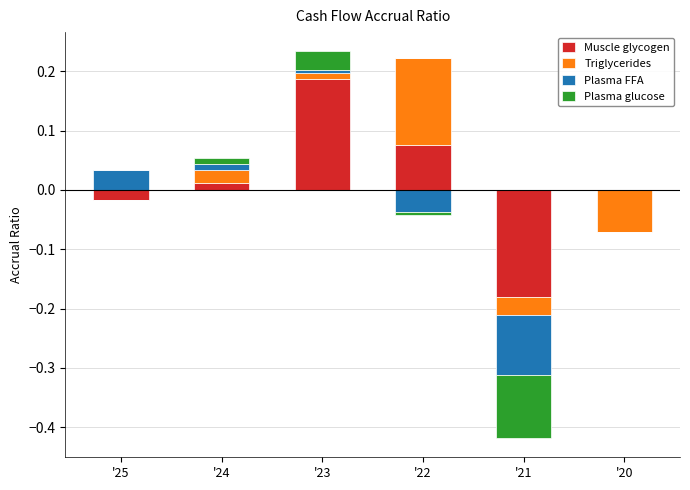

At '24, list the series in order from smallest to largest.

Plasma FFA, Plasma glucose, Muscle glycogen, Triglycerides